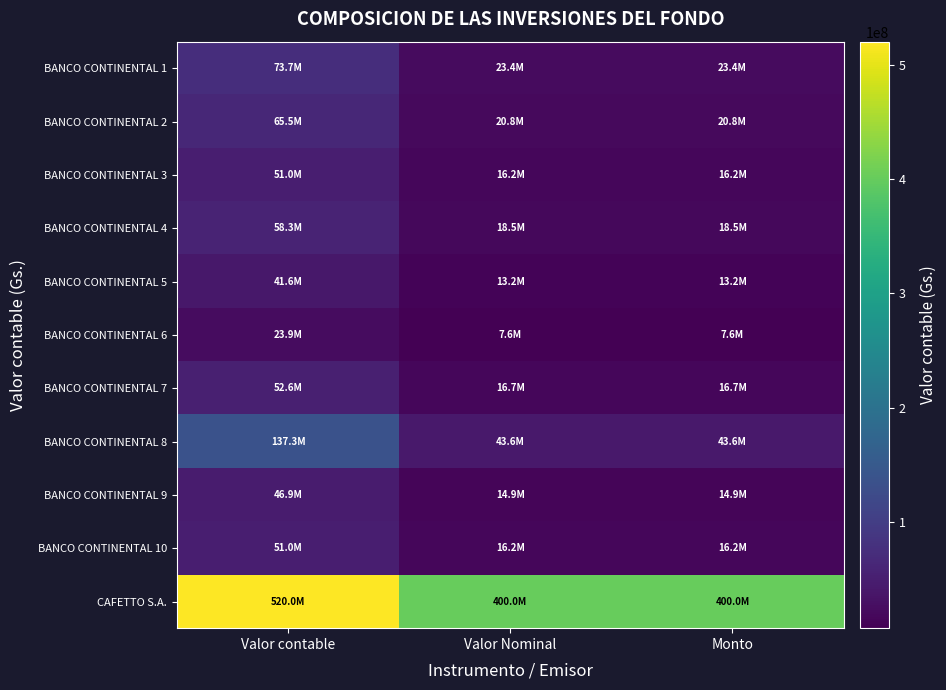

What is the spread (max minus min) of values at Valor Nominal?

392400000